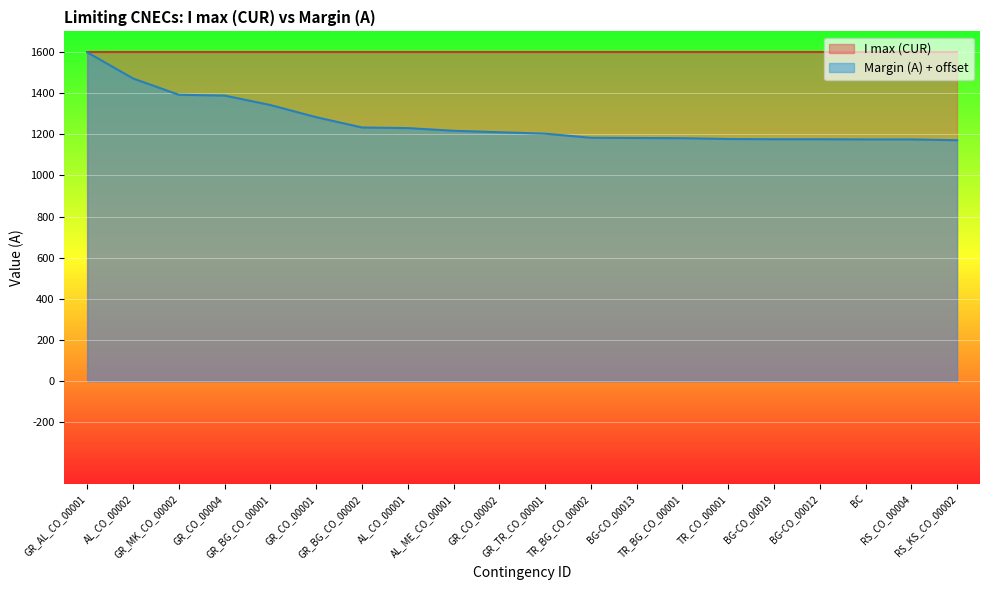

How many categories are shown in the chart?

20